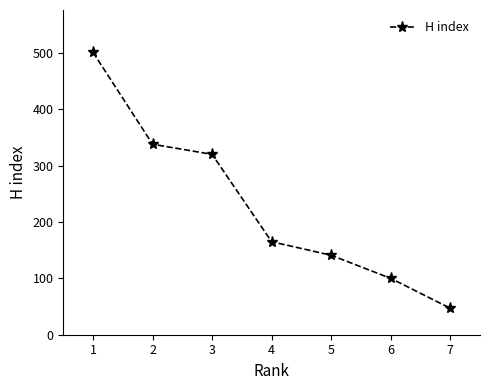

Is it true that the value at 6 is 36?

False